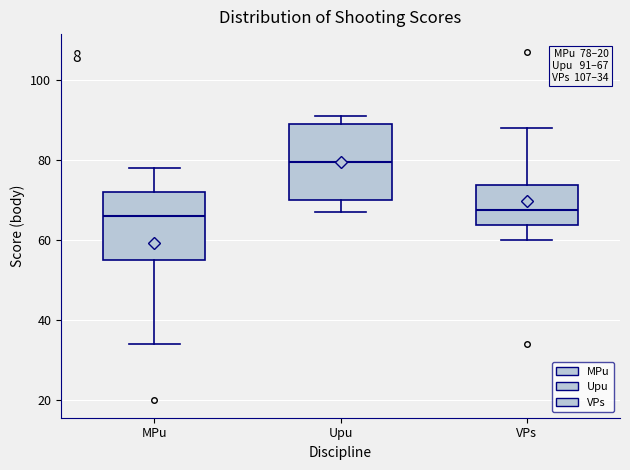

Which box has the highest median line?

Upu